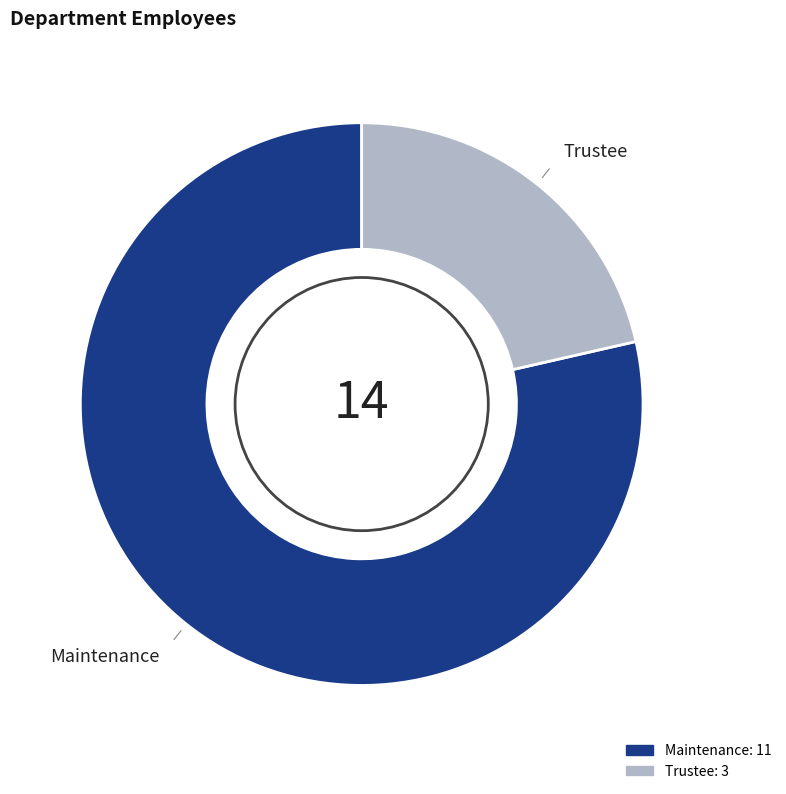

Rank the categories by value from lowest to highest.

Trustee, Maintenance